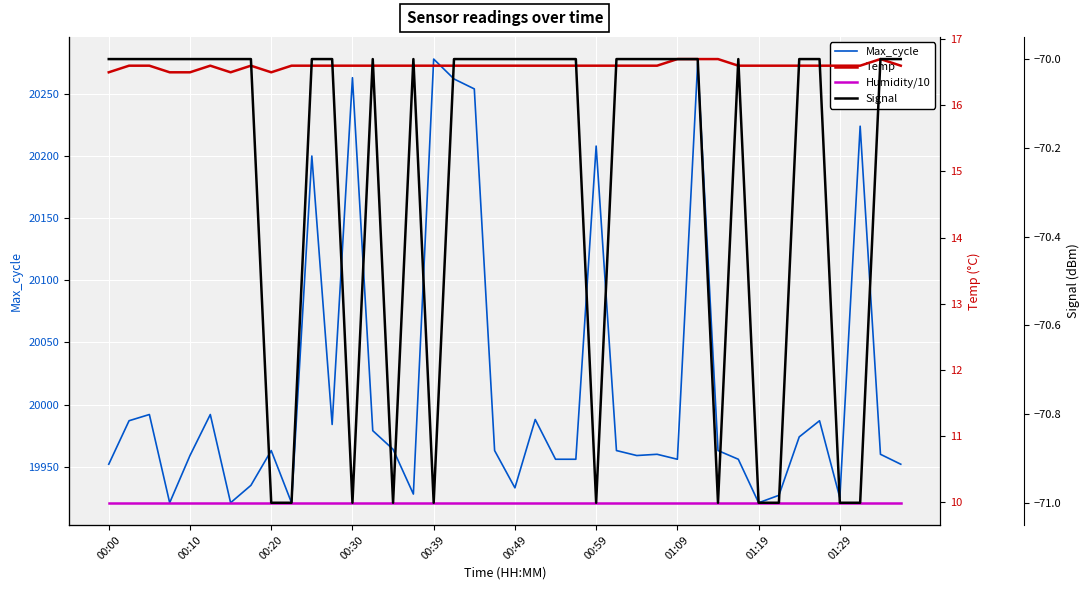

What is the lowest value of the Max_cycle series?

19921